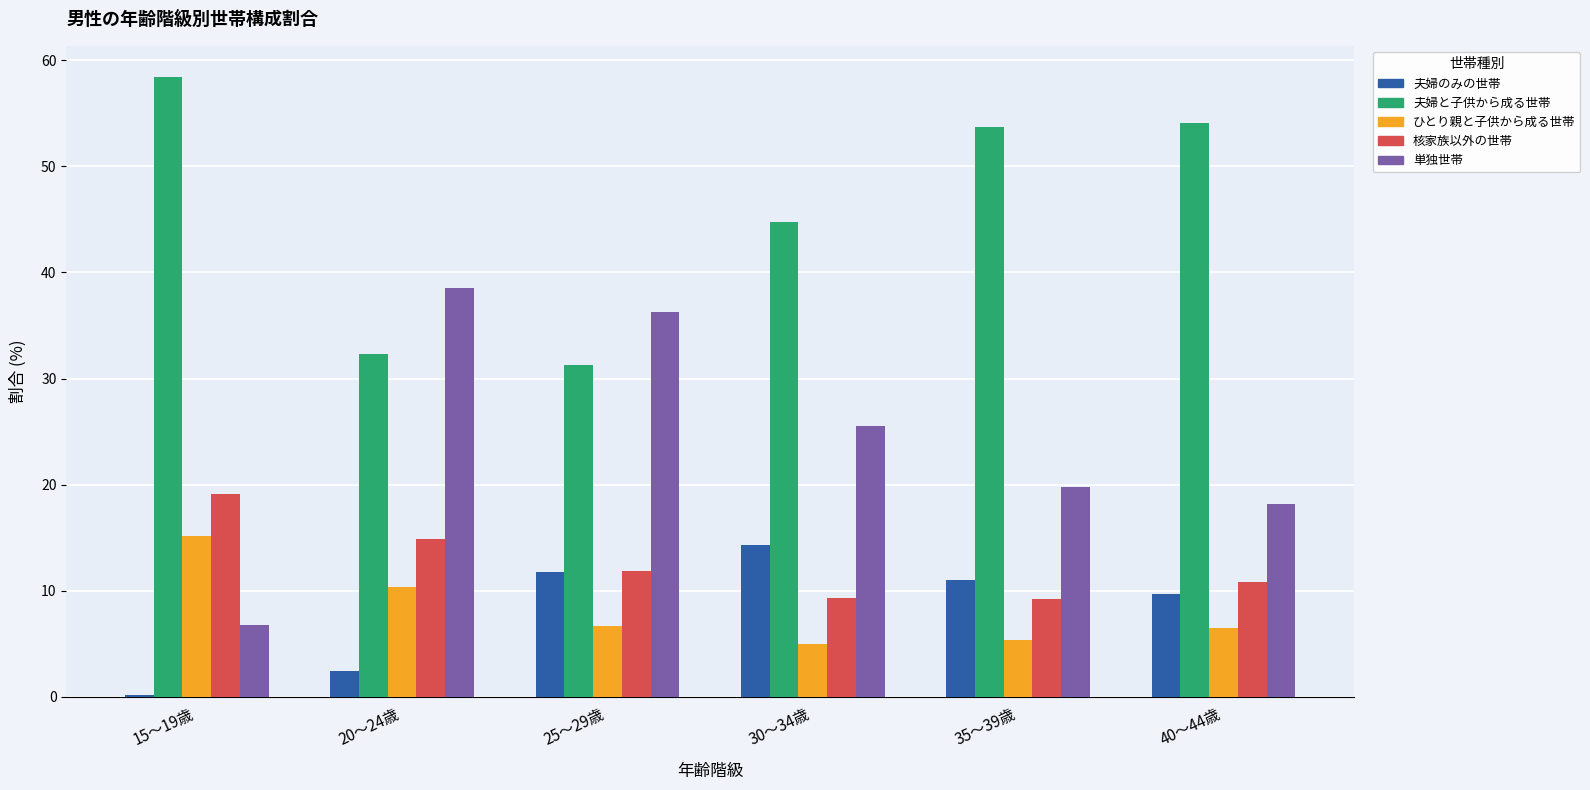

What is the sum of all ひとり親と子供から成る世帯 values?

48.9